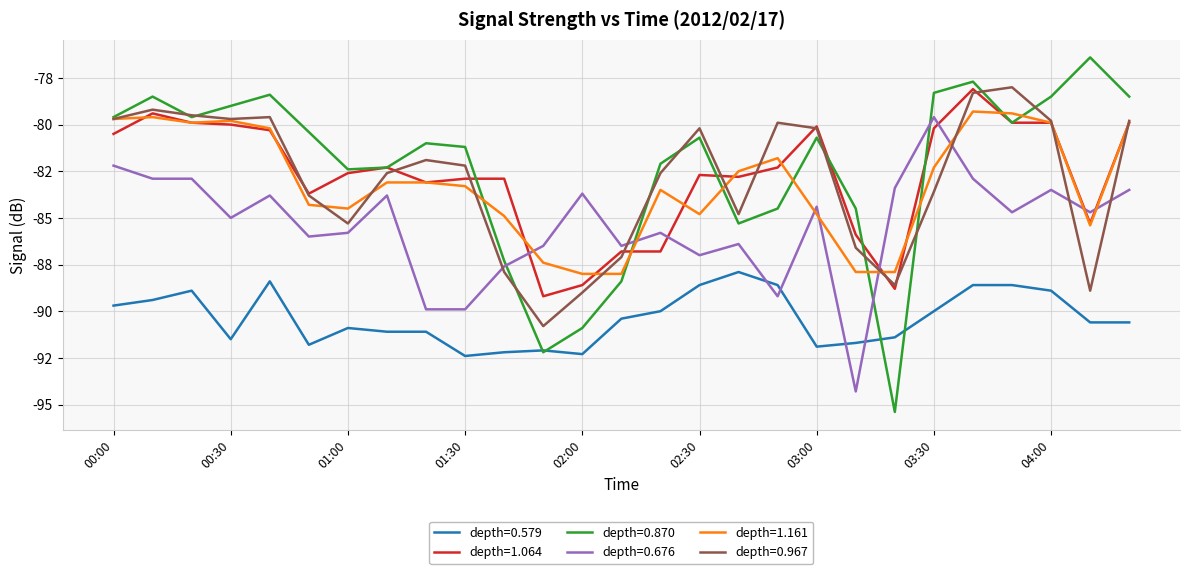

Which series has the widest spread of values?

depth=0.870